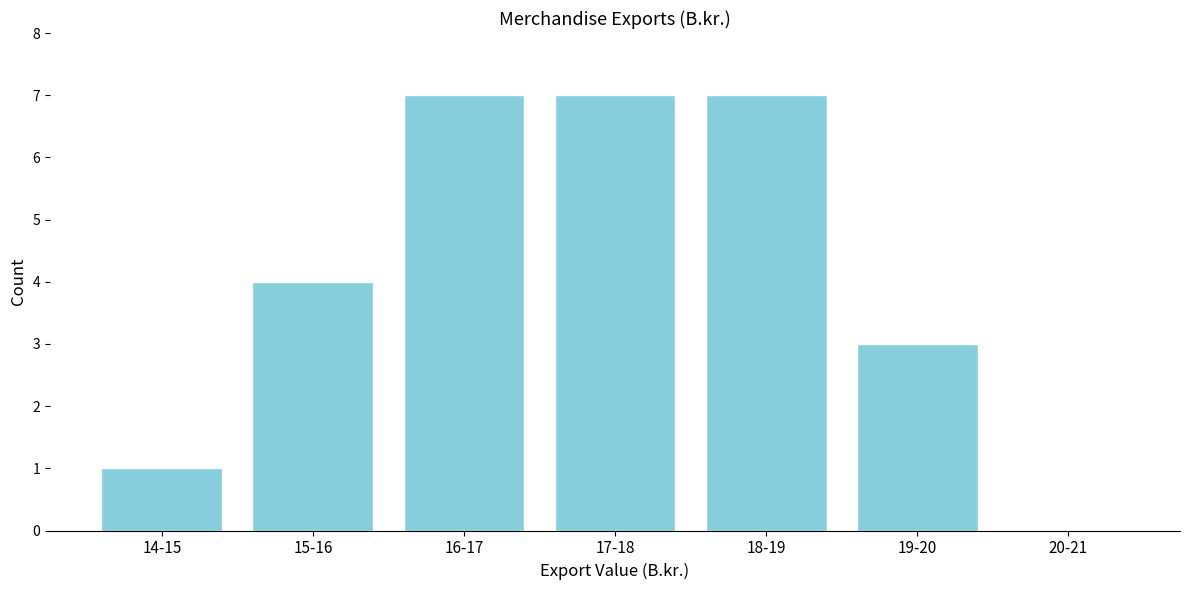

Reading left to right, extract all data points from this chart.

14-15=1	15-16=4	16-17=7	17-18=7	18-19=7	19-20=3	20-21=0